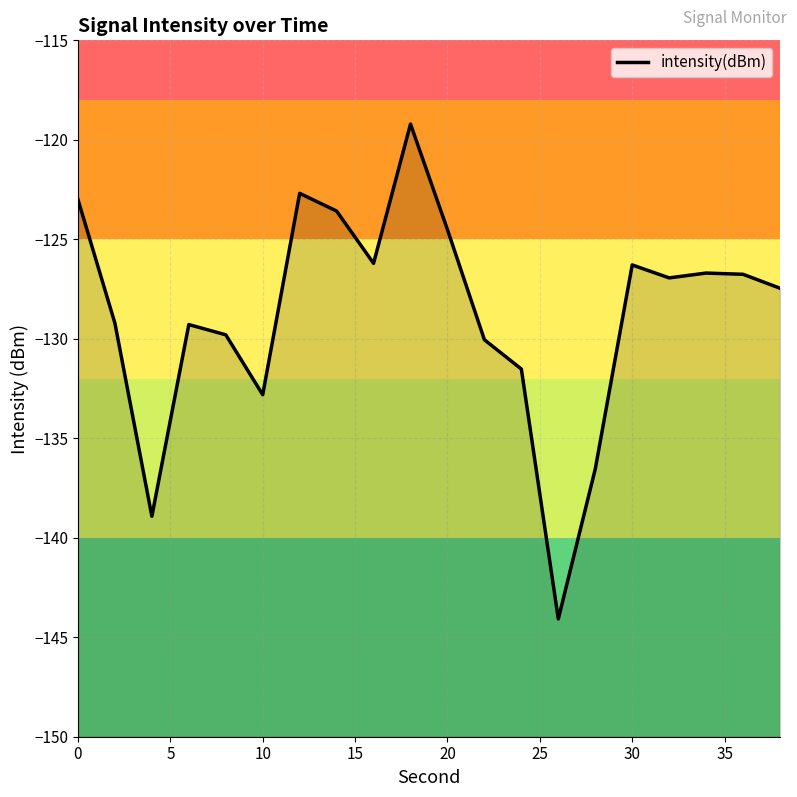

What is the difference between the maximum and minimum values?

24.9